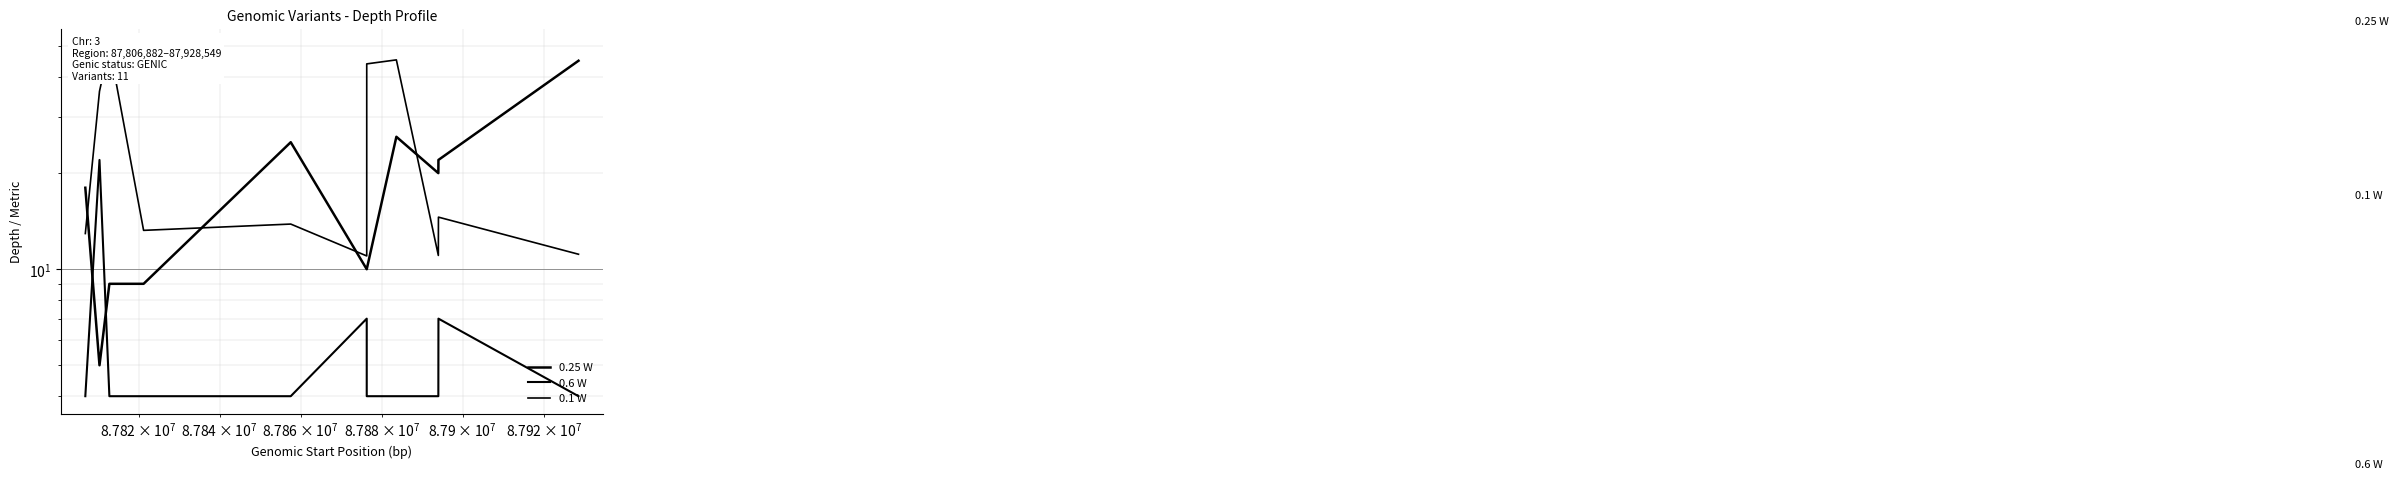

How many interior local valleys does the 0.1 W series have?

3